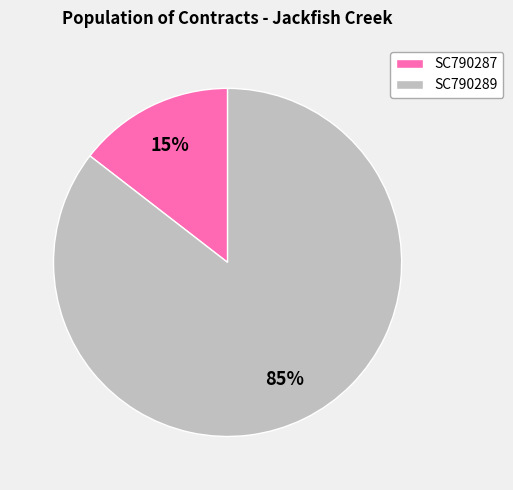

The SC790289 slice represents 85% of the pie. True or false?

True